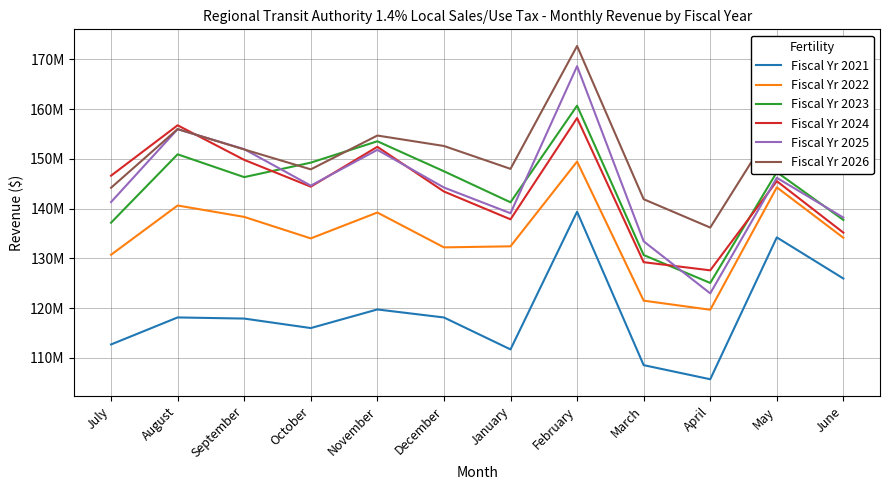

What are all the series names shown in the legend?

Fiscal Yr 2021, Fiscal Yr 2022, Fiscal Yr 2023, Fiscal Yr 2024, Fiscal Yr 2025, Fiscal Yr 2026